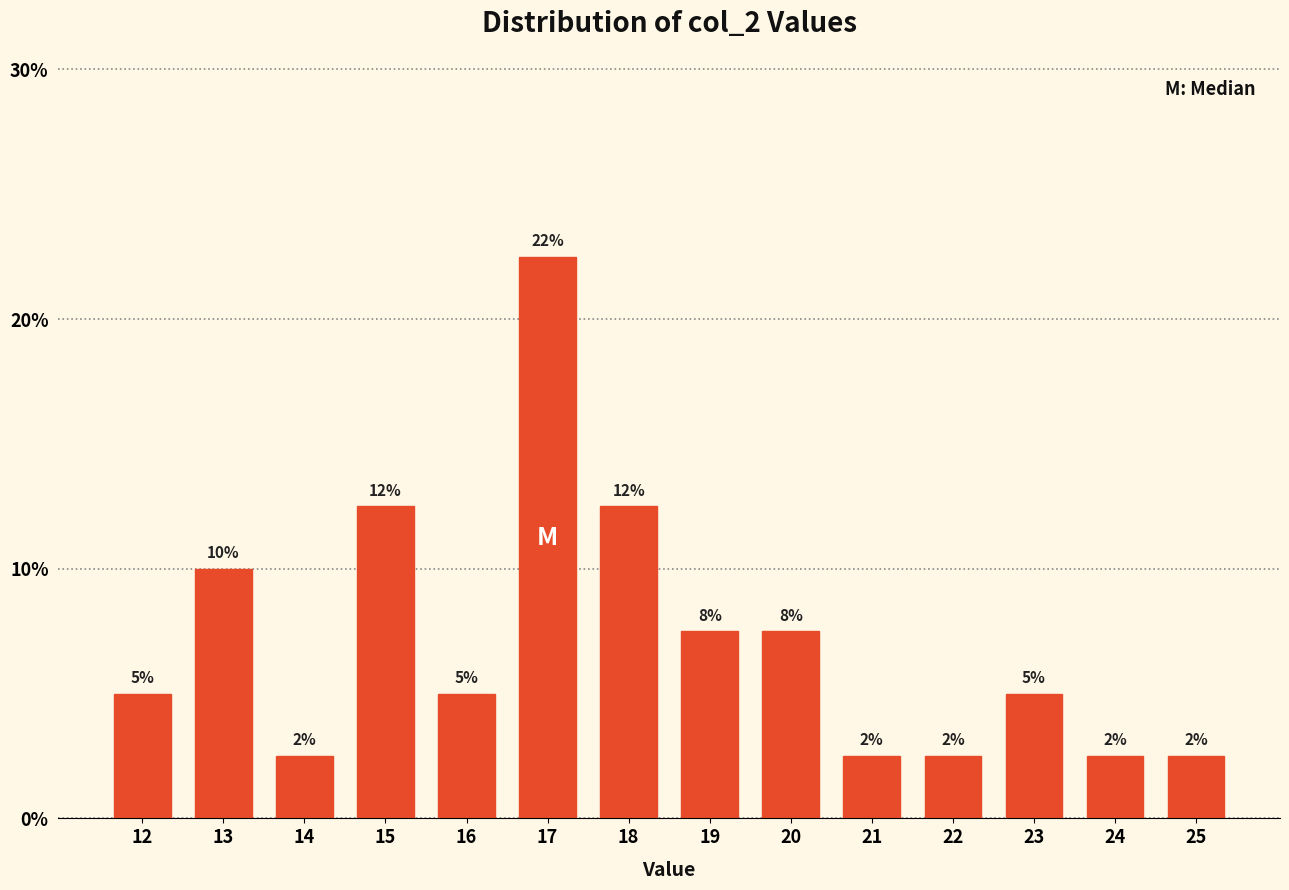

How many bars are there in total?

14